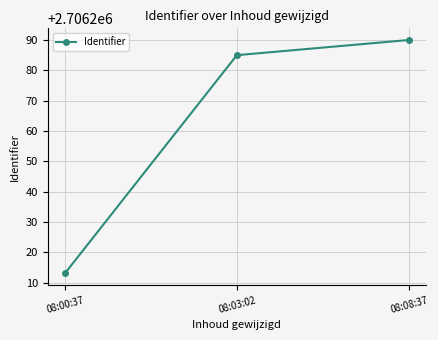

Does the chart display data point markers on the line(s)?

Yes